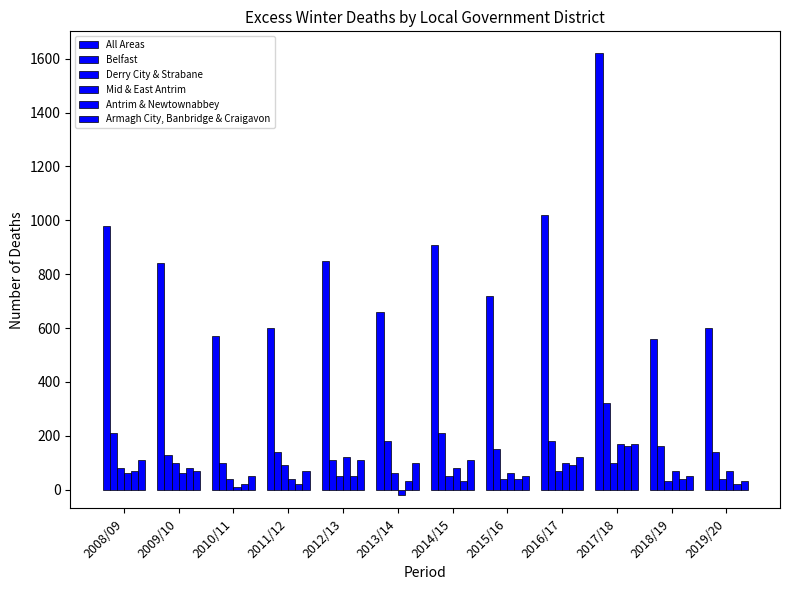

Are the bars grouped side by side (vs. stacked)?

Yes